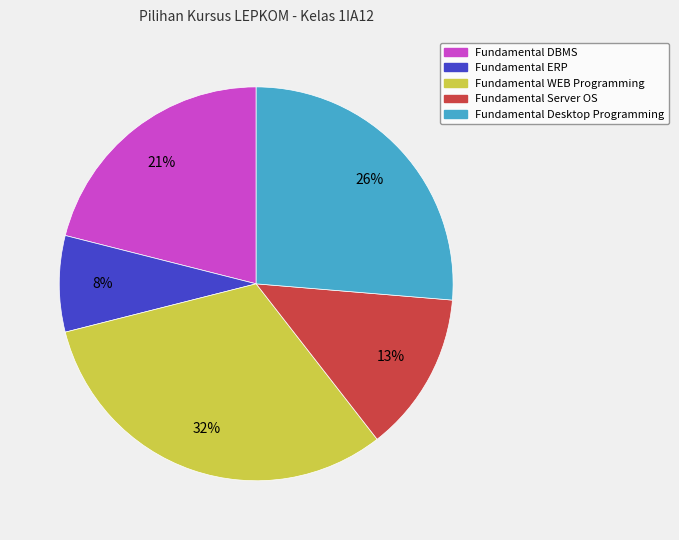

What is the largest slice in the pie chart?

Fundamental WEB Programming